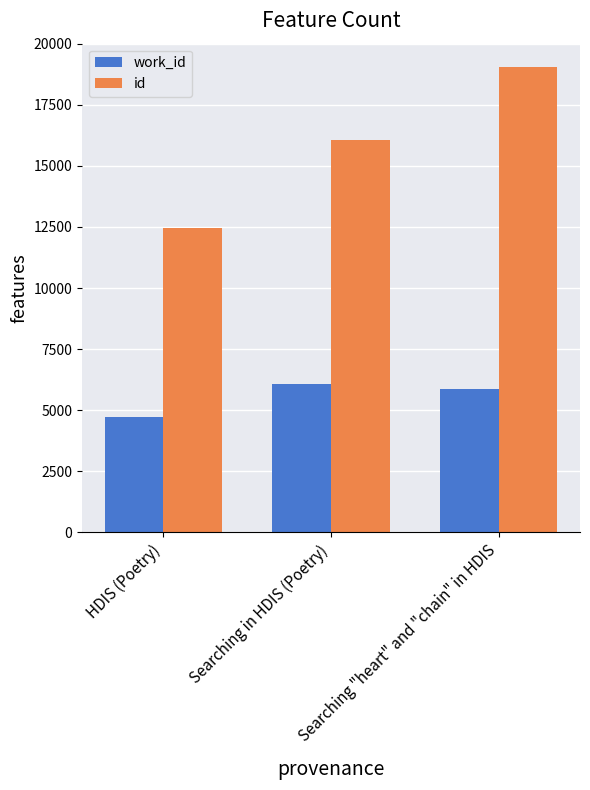

Rank the categories by work_id value from highest to lowest.

Searching in HDIS (Poetry), Searching "heart" and "chain" in HDIS, HDIS (Poetry)